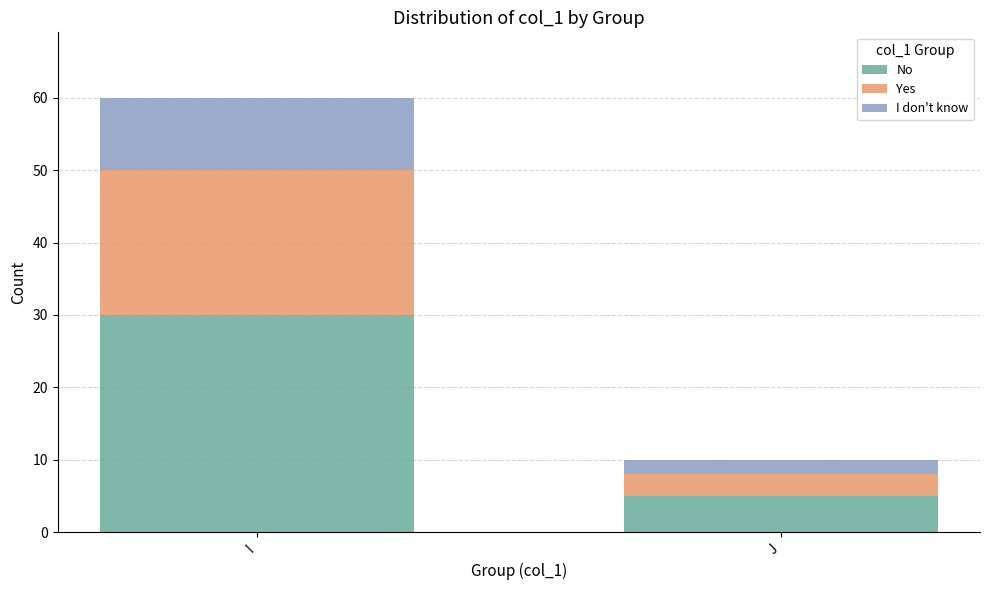

What is the total value across all series at I?

60